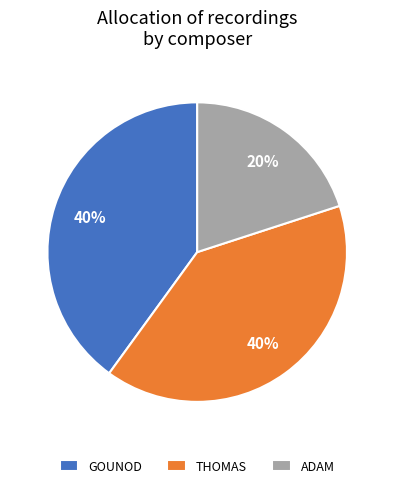

Is it true that THOMAS is 50% of the pie?

False